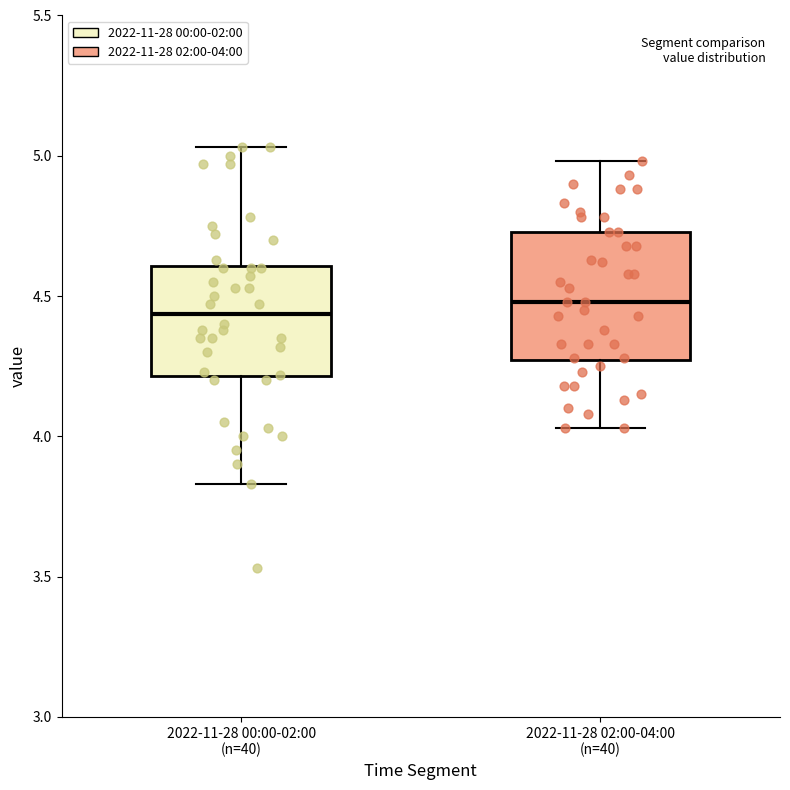

Reading left to right, transcribe this box plot: for each box, give where its median line is, the range the box spans, and where its two whiskers end, as read against the y-axis. The values are not printed on the chart, so give them approximately, as read against the axis.

2022-11-28 00:00-02:00 (n=40): median 4.45, box 4.20 to 4.60, whiskers 3.85 to 5.05
2022-11-28 02:00-04:00 (n=40): median 4.50, box 4.25 to 4.75, whiskers 4.05 to 5.00